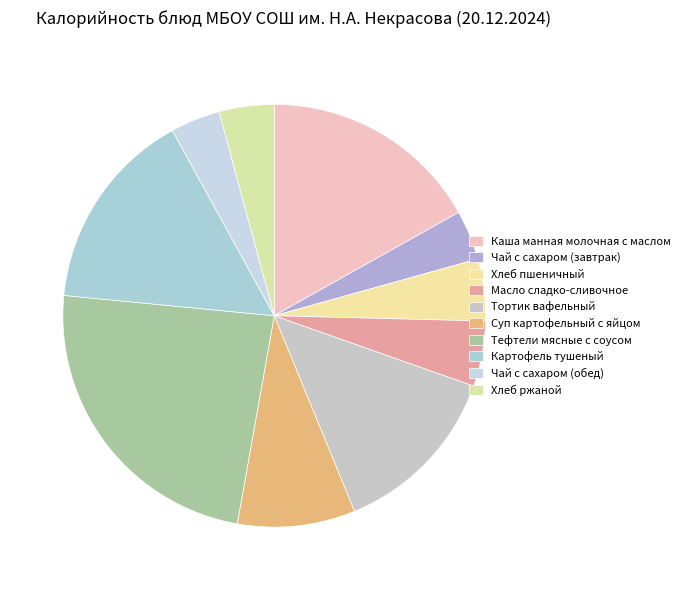

Is it true that Тортик вафельный is 13% of the pie?

True